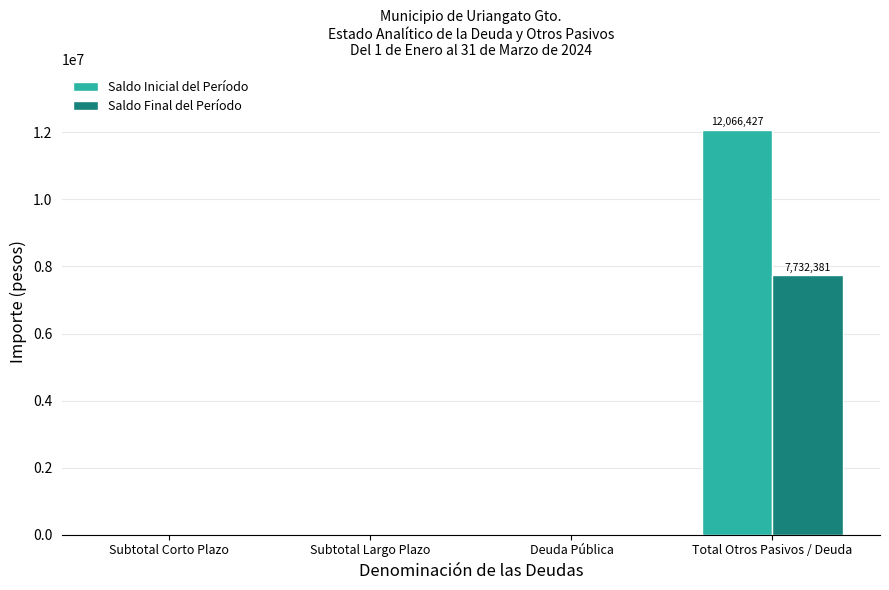

What are all the series names shown in the legend?

Saldo Inicial del Período, Saldo Final del Período